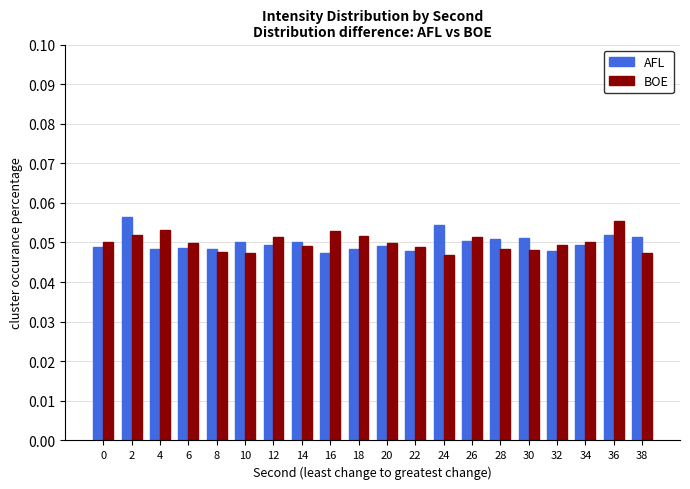

Between 2 and 30, which series saw the biggest shift?

AFL